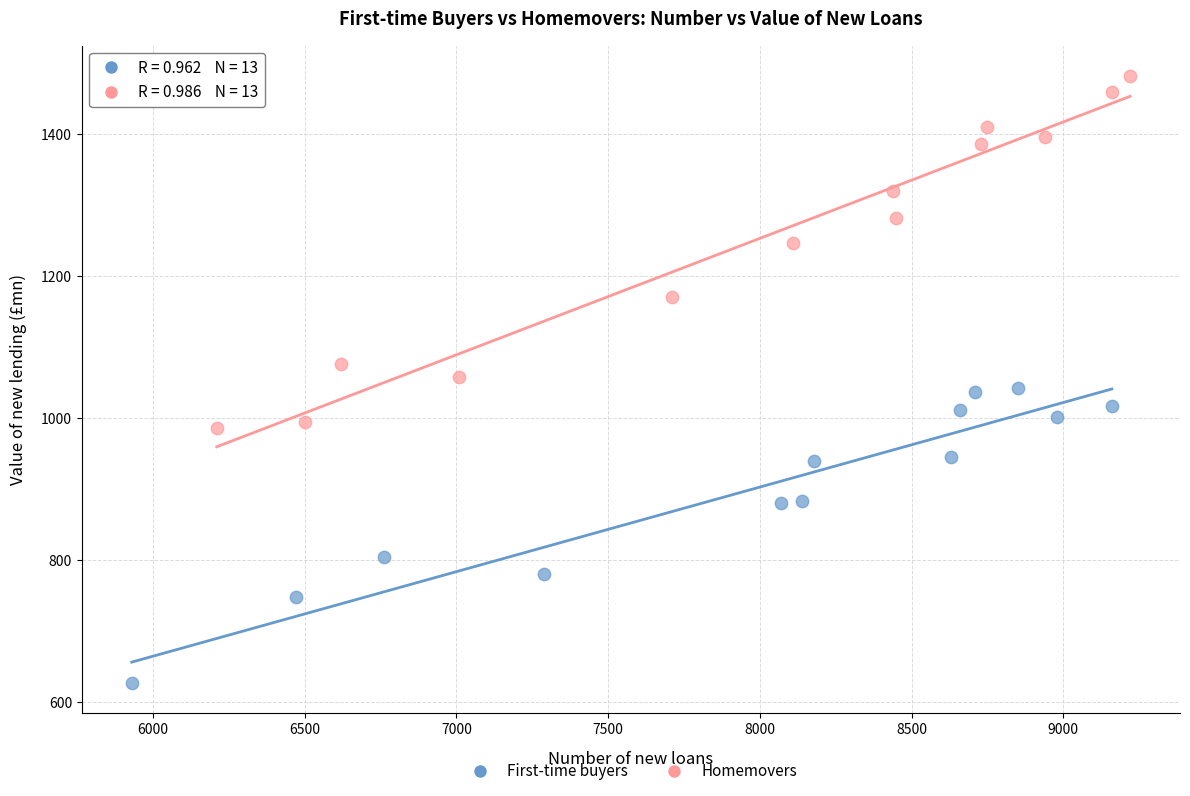

Which series has the largest Y range (max minus min)?

Homemovers